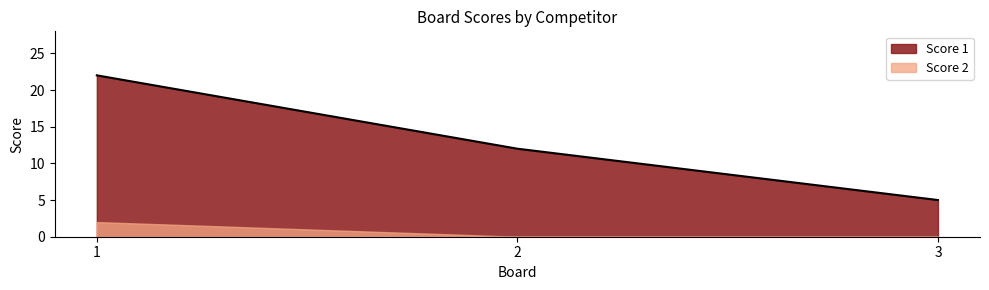

Where is the data nearest to the value 13?

2